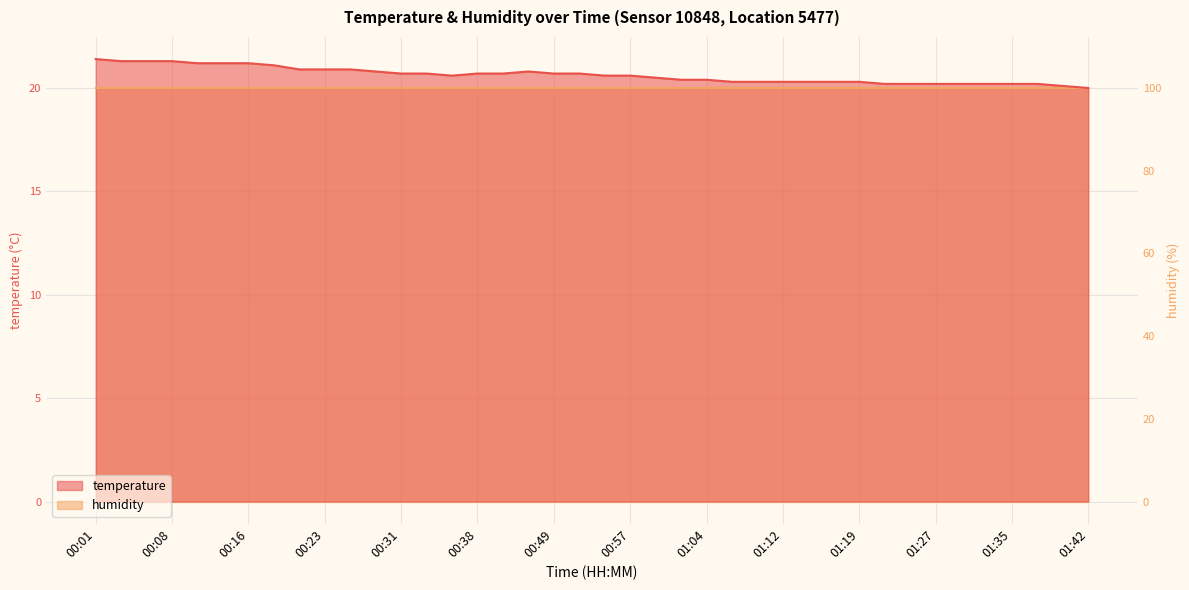

Reading left to right, transcribe all the data shown in this chart.

21.4	21.3	21.3	21.3	21.2	21.2	21.2	21.1	20.9	20.9	20.9	20.8	20.7	20.7	20.6	20.7	20.7	20.8	20.7	20.7	20.6	20.6	20.5	20.4	20.4	20.3	20.3	20.3	20.3	20.3	20.3	20.2	20.2	20.2	20.2	20.2	20.2	20.2	20.1	20.0